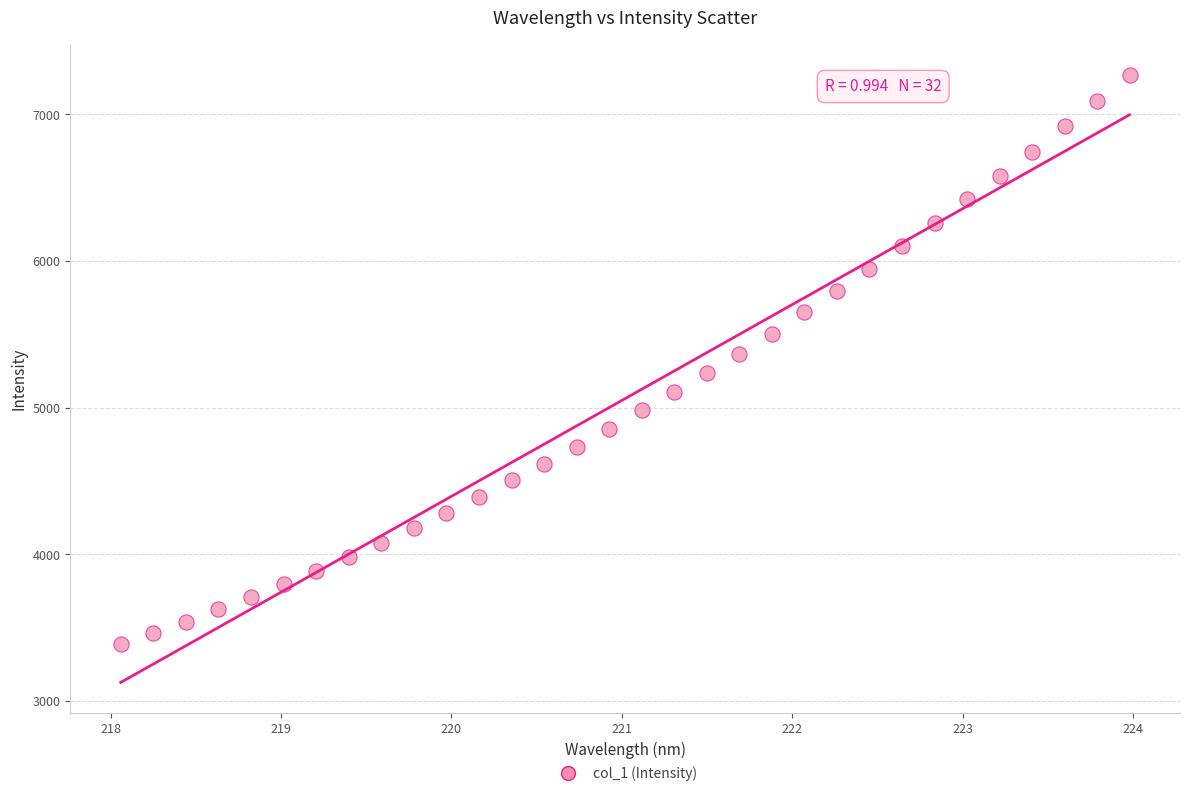

What is the range of X values (max minus min)?

5.9